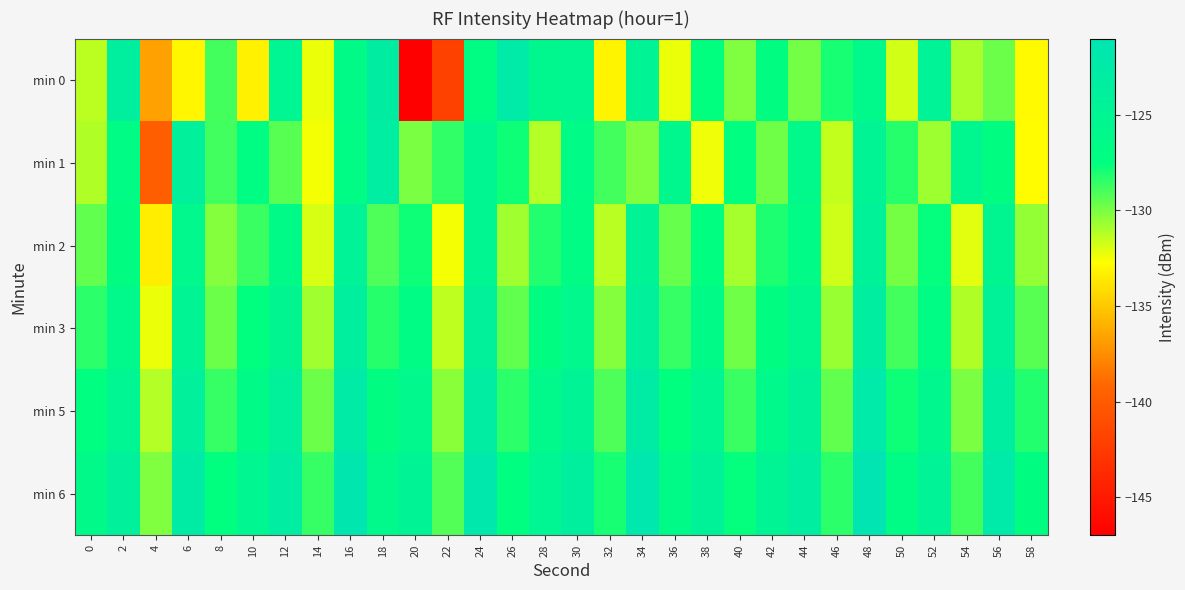

What is the total value across all series at 46?

-779.7